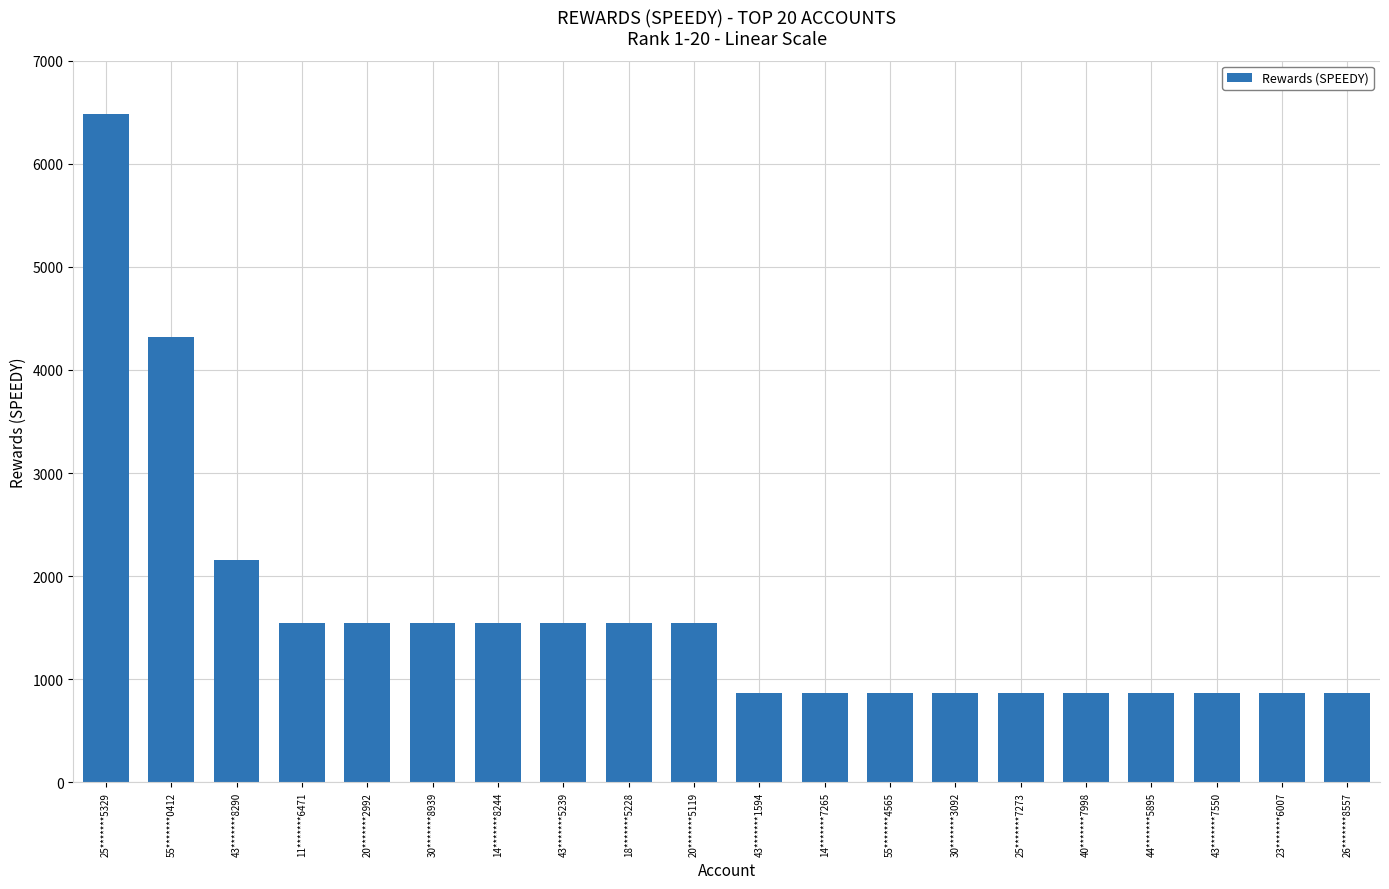

What is the difference between the maximum and second lowest values?

5616